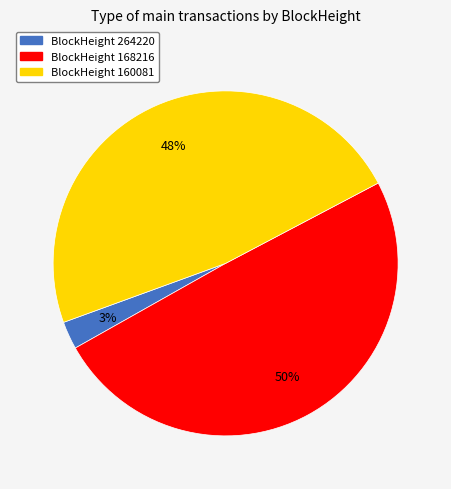

How many slices are in this pie chart?

3